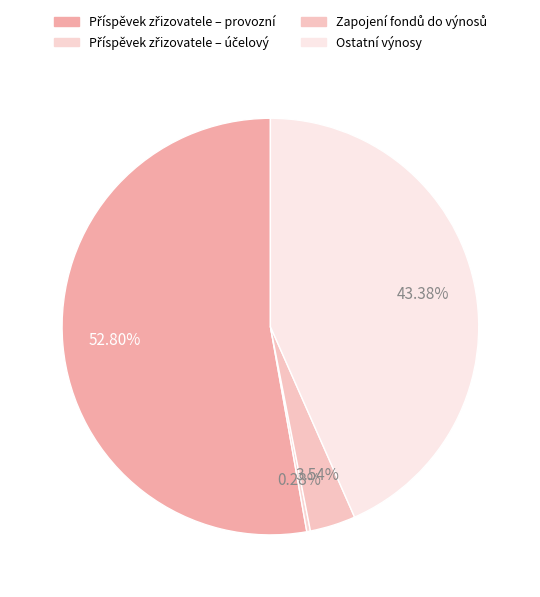

Count the number of slices in the pie.

4